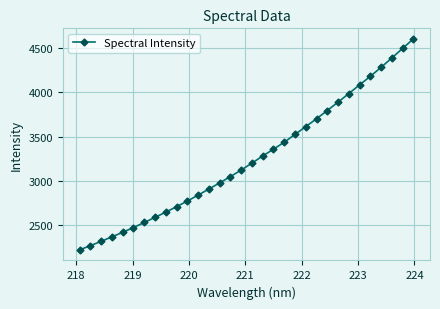

What is the difference between the maximum and minimum values?

2381.0